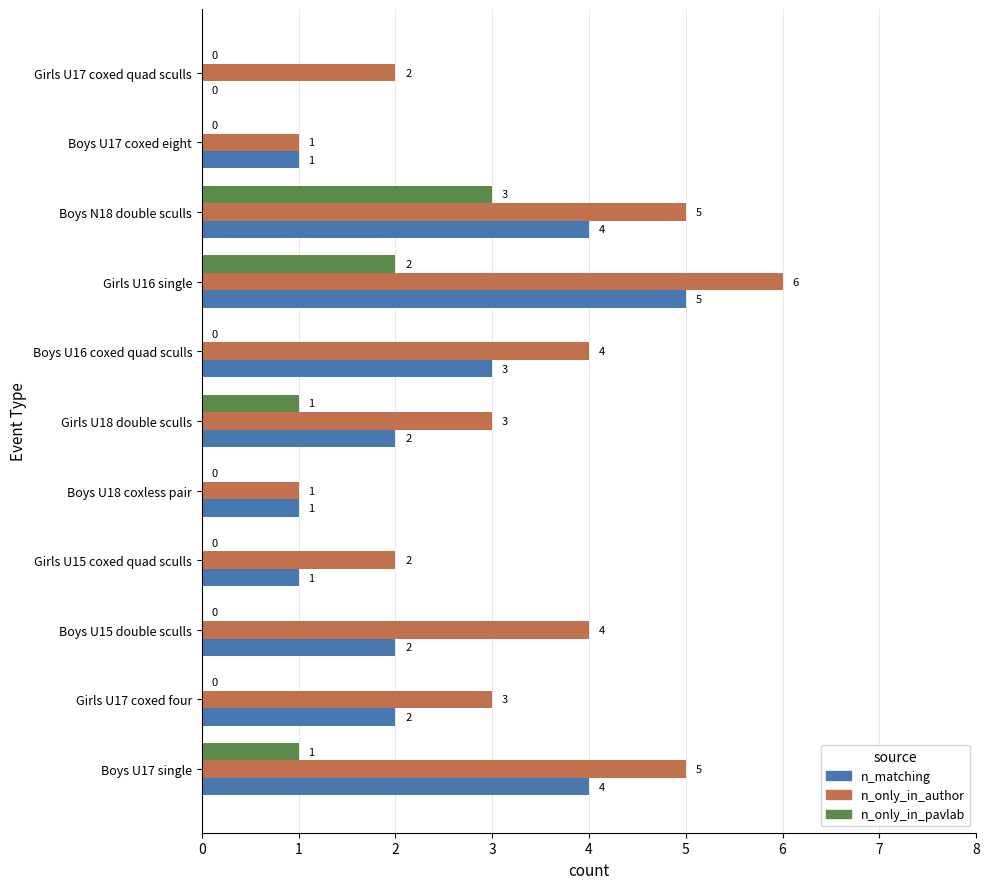

What is the sum of all n_only_in_pavlab values?

7